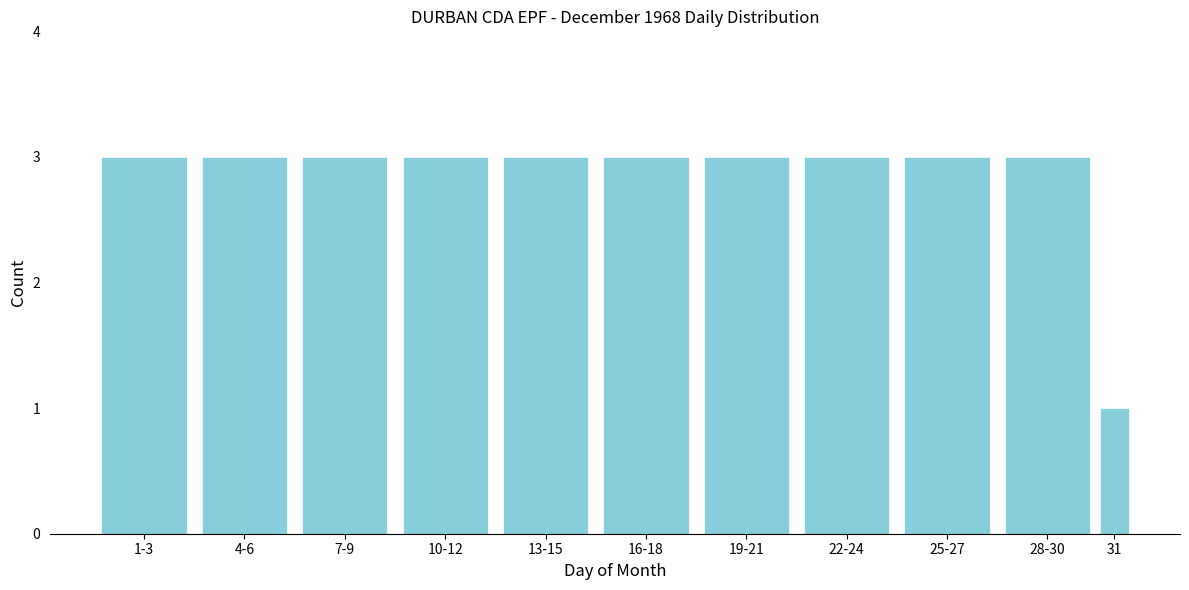

Reading left to right, extract all data points from this chart.

1-3=3	4-6=3	7-9=3	10-12=3	13-15=3	16-18=3	19-21=3	22-24=3	25-27=3	28-30=3	31=1